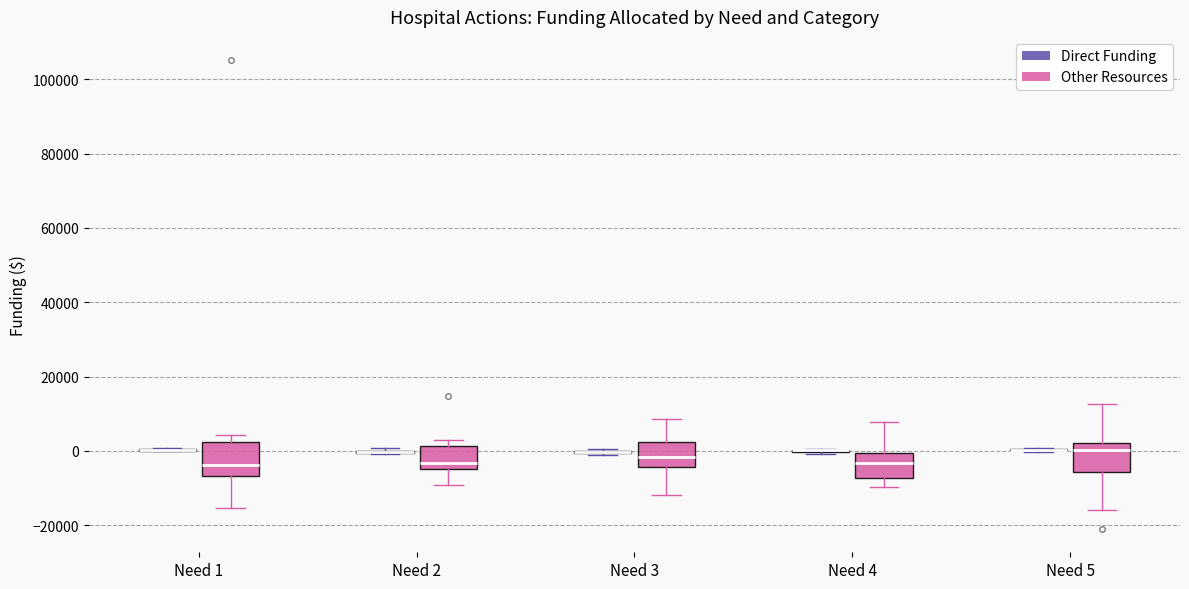

Reading left to right, read every box against the y-axis: the position of its median line, the range the box covers, and the ends of its whiskers. The values are not printed on the chart, so give them approximately, as read against the axis.

Need 1 (Direct Funding): box collapsed to a line at 0, whiskers 0 to 0
Need 1 (Other Resources): median -4000, box -6000 to 2000, whiskers -16000 to 4000
Need 2 (Direct Funding): box collapsed to a line at 0, whiskers 0 to 0
Need 2 (Other Resources): median -4000 (just above the box's lower edge), box -4000 to 2000, whiskers -10000 to 4000
Need 3 (Direct Funding): box collapsed to a line at 0, whiskers 0 to 0
Need 3 (Other Resources): median -2000, box -4000 to 2000, whiskers -12000 to 8000
Need 4 (Direct Funding): box collapsed to a line at 0, whiskers 0 to 0
Need 4 (Other Resources): median -4000, box -8000 to 0, whiskers -10000 to 8000
Need 5 (Direct Funding): box collapsed to a line at 0, whiskers 0 to 0
Need 5 (Other Resources): median 0, box -6000 to 2000, whiskers -16000 to 12000